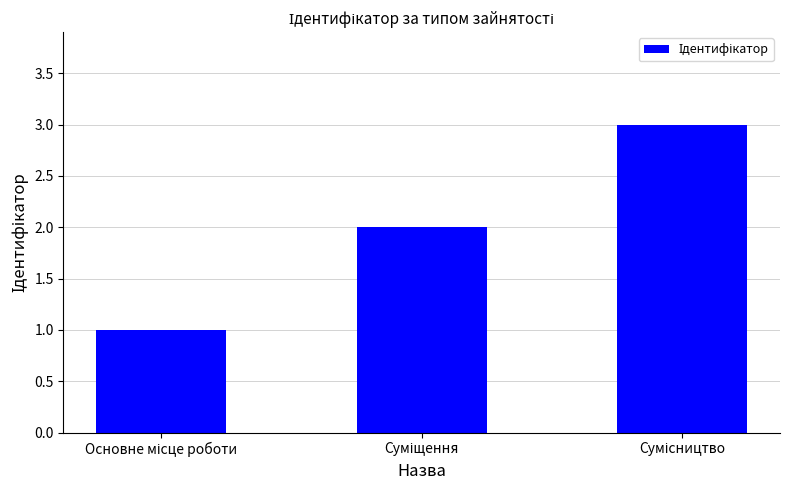

What is the maximum value shown in the chart?

3